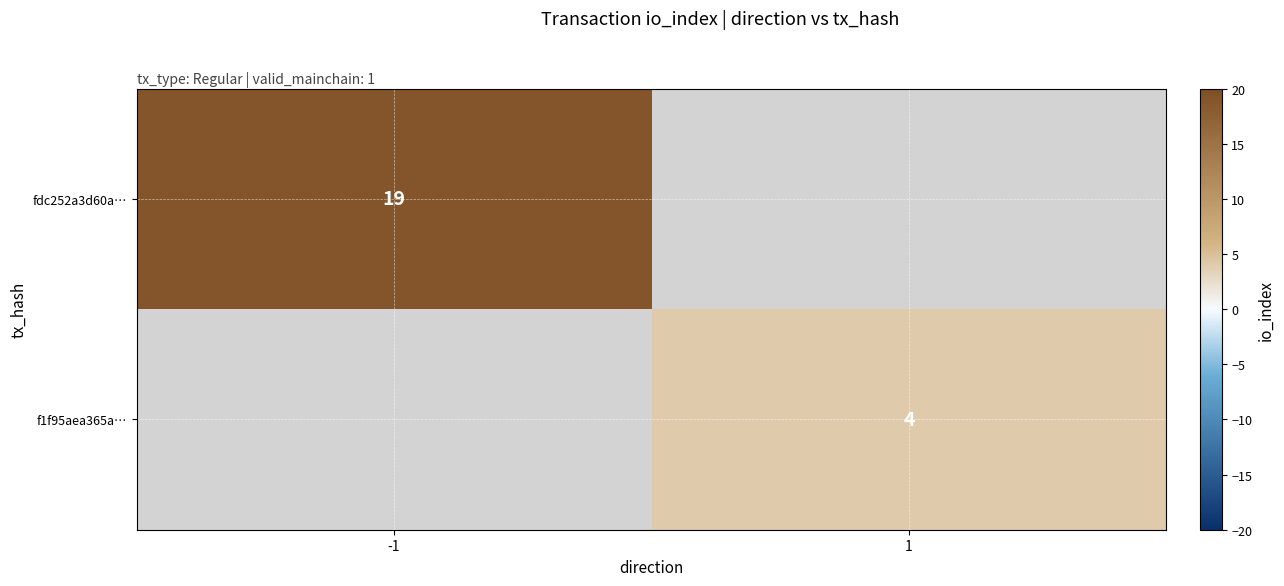

At how many categories does at least one series exceed 17?

1